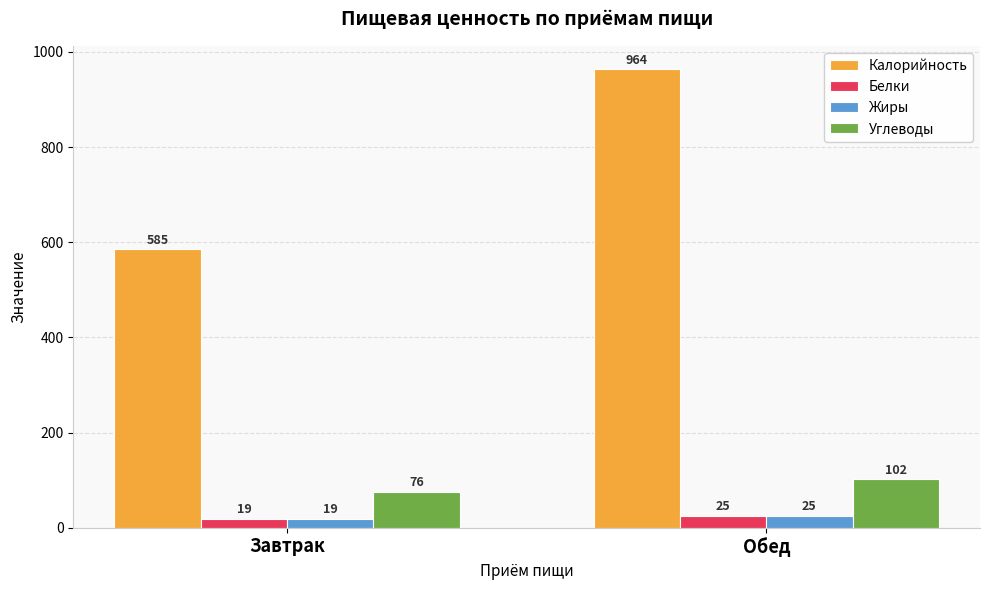

What is the label of the 1st bar from the left?

Завтрак